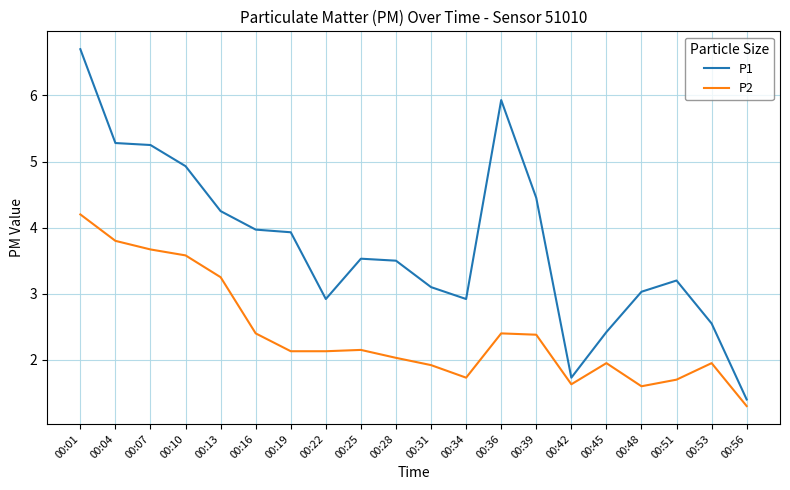

True or false: P2 and P1 intersect in this chart.

False